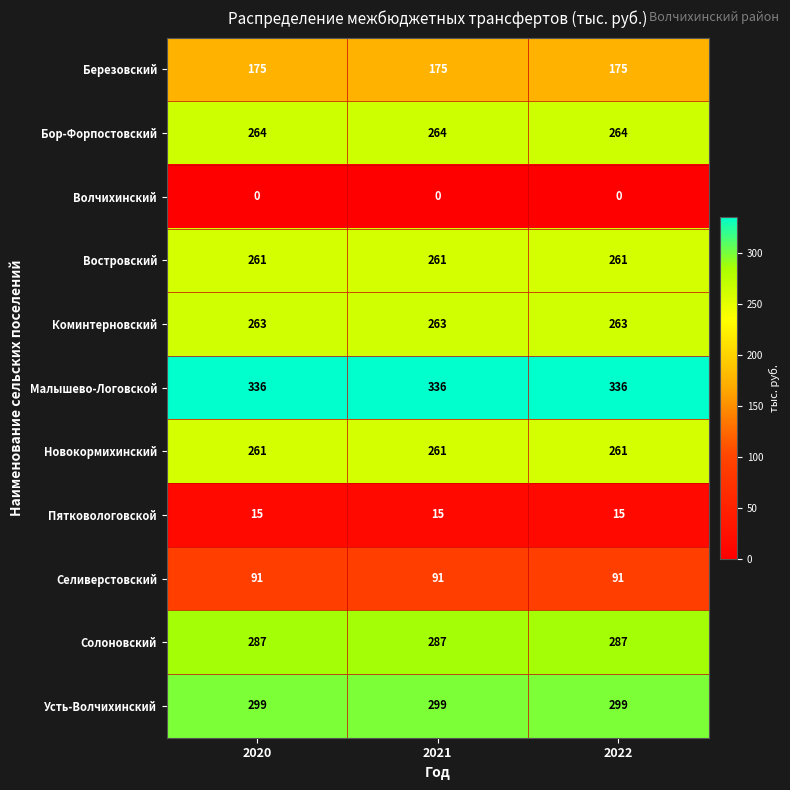

Which series has the largest total across all categories?

Малышево-Логовской